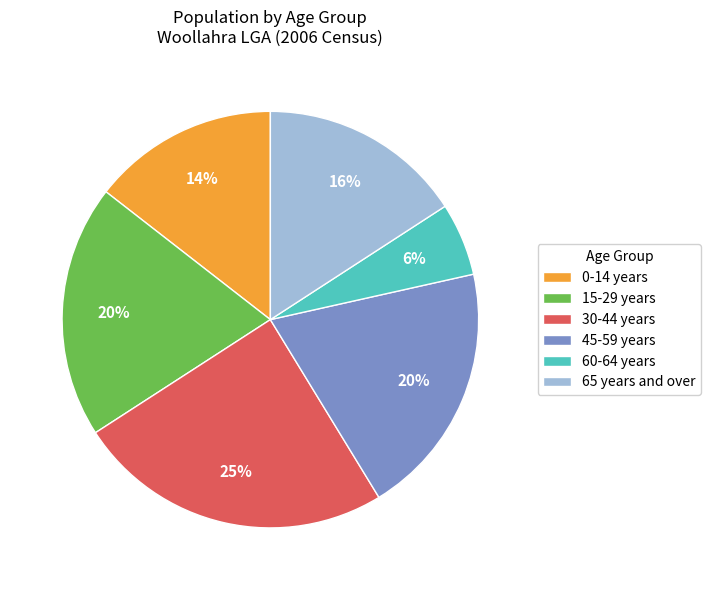

To the nearest percent, what is the combined percentage of 65 years and over and 0-14 years?

30%